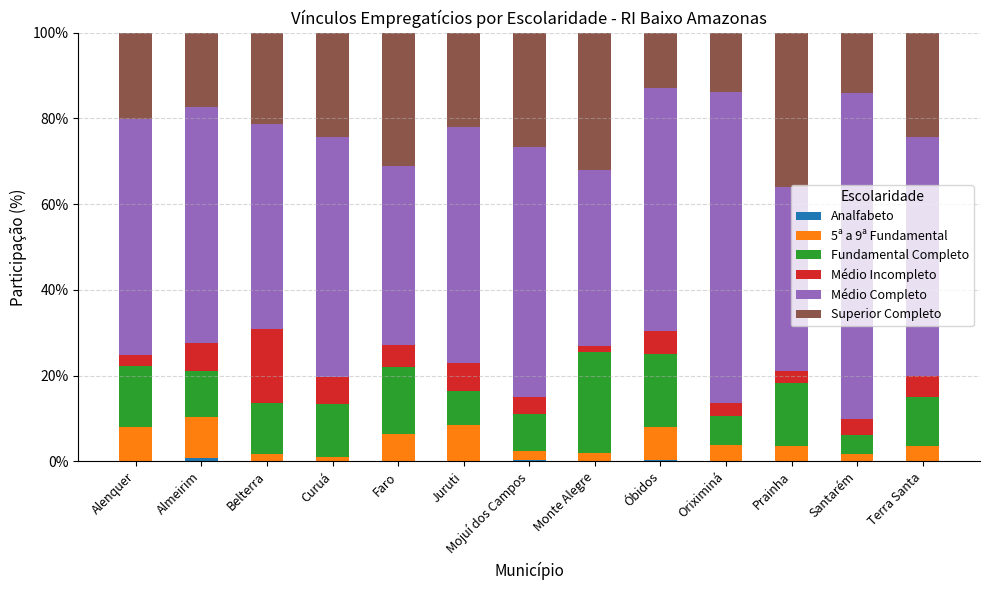

What is the difference between the Superior Completo values at Terra Santa and Oriximiná?

10.5